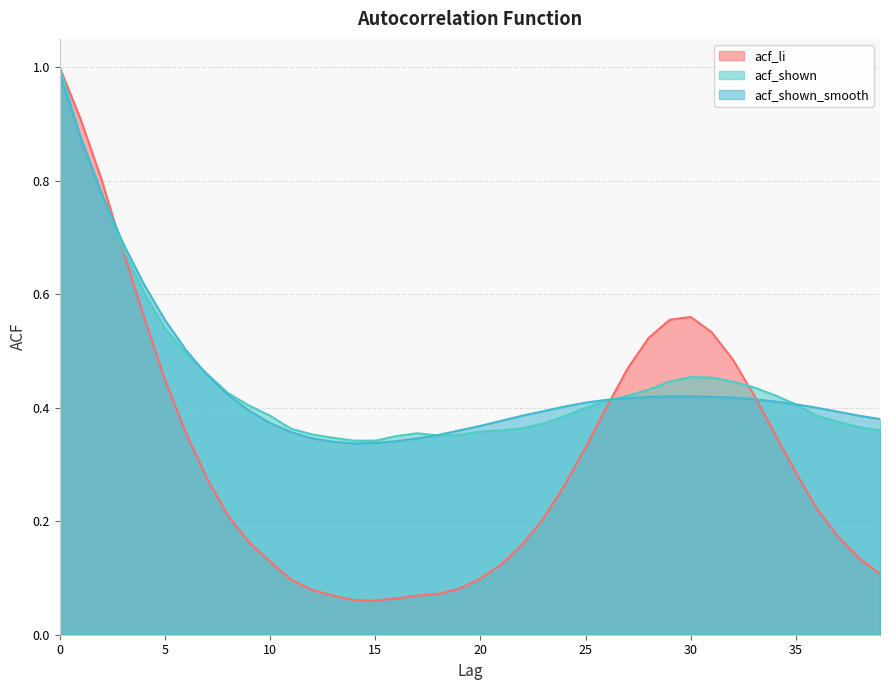

Which series has the widest spread of values?

acf_li